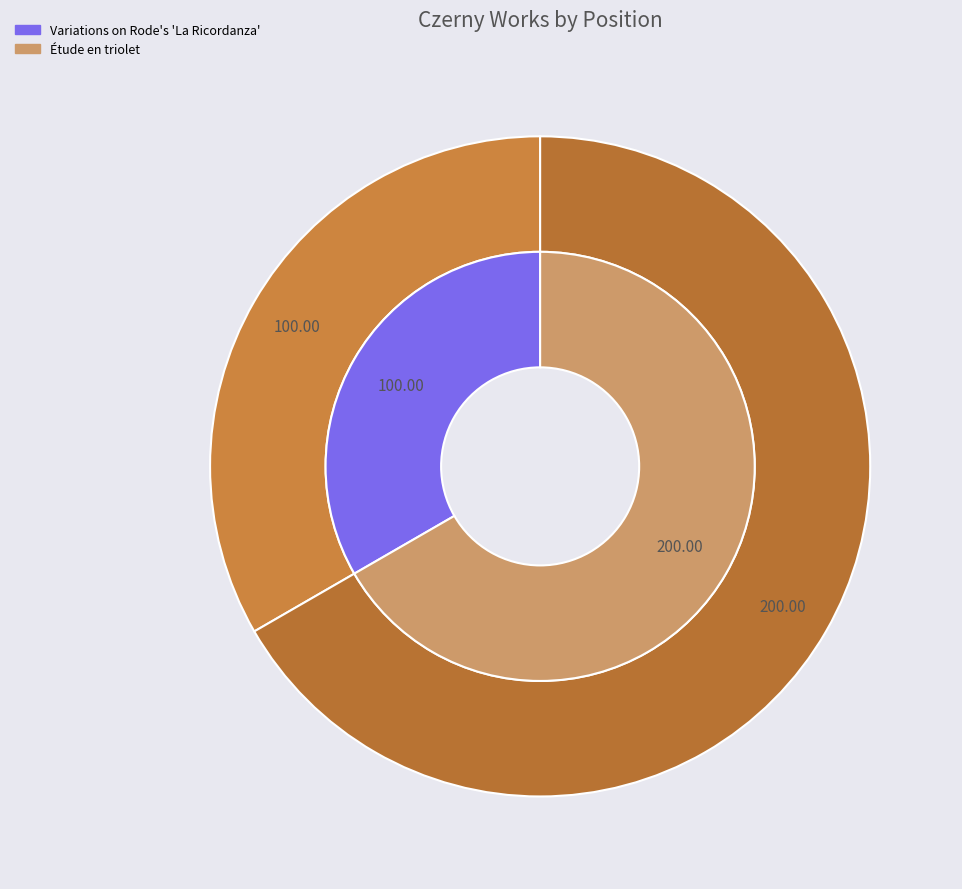

Count the number of slices in the pie.

2